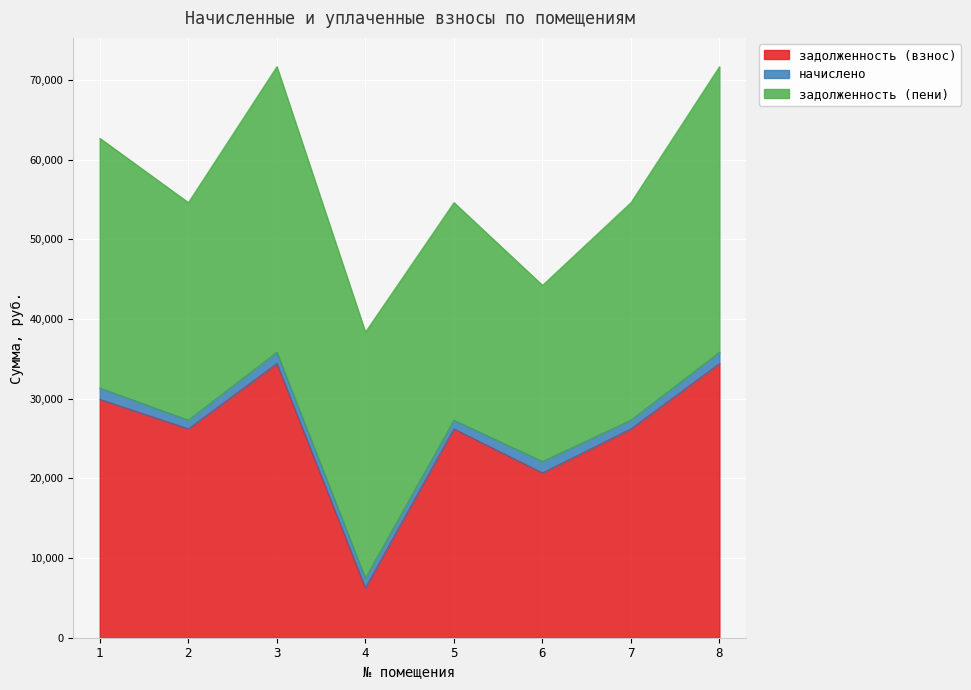

What is the total value across all series at 3?

71693.7